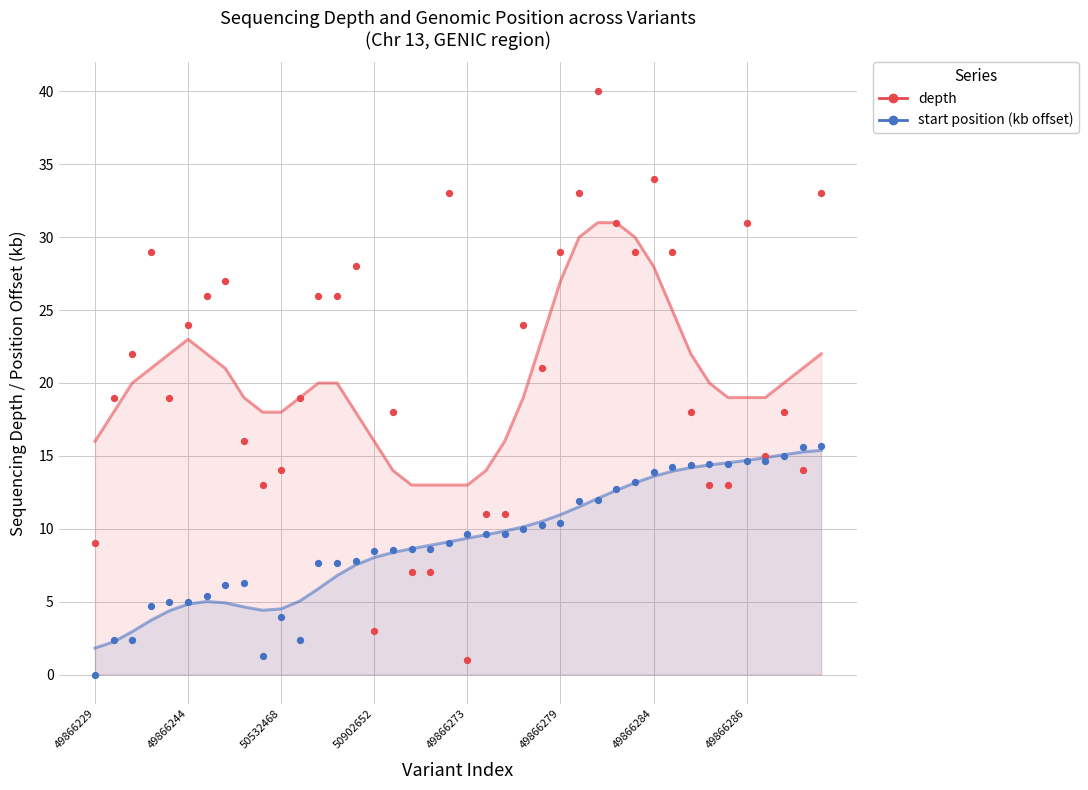

Which series has the largest Y range (max minus min)?

depth